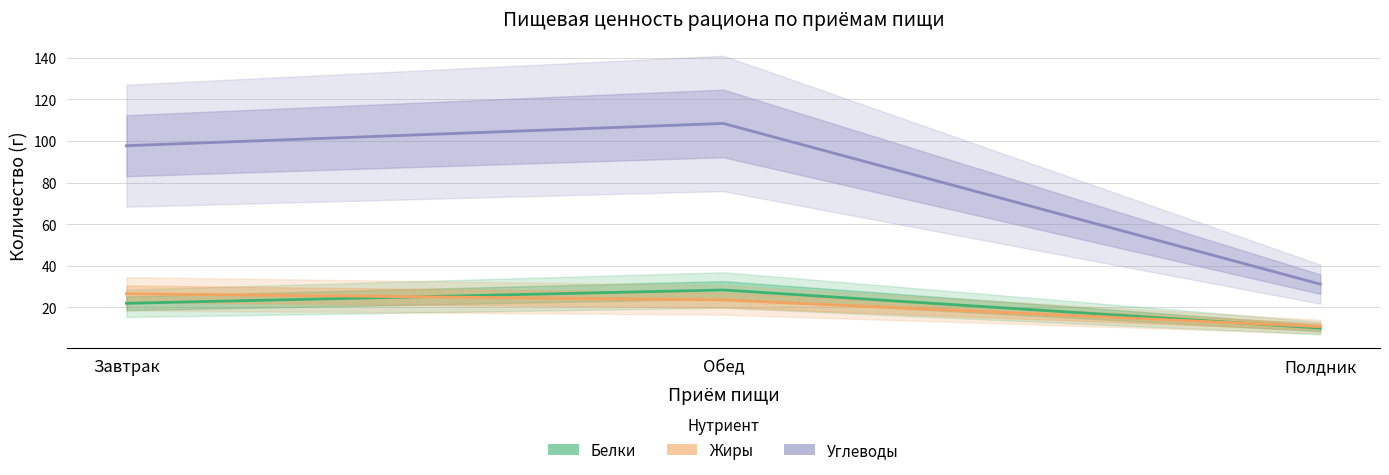

Does the chart have visible grid lines?

Yes